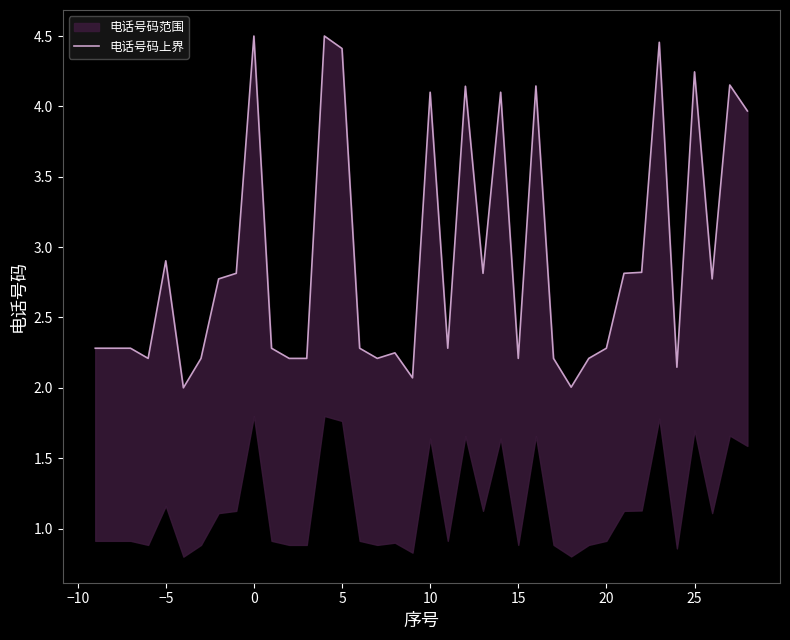

How many points are higher than both their immediate neighbors (excluding endpoints)?

12